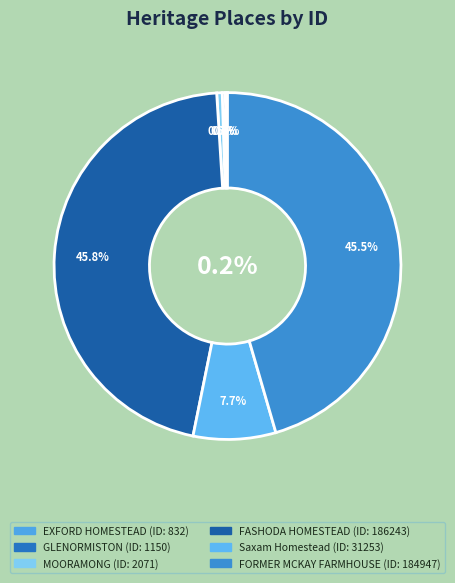

What percentage is the FORMER MCKAY FARMHOUSE slice, to the nearest percent?

45%